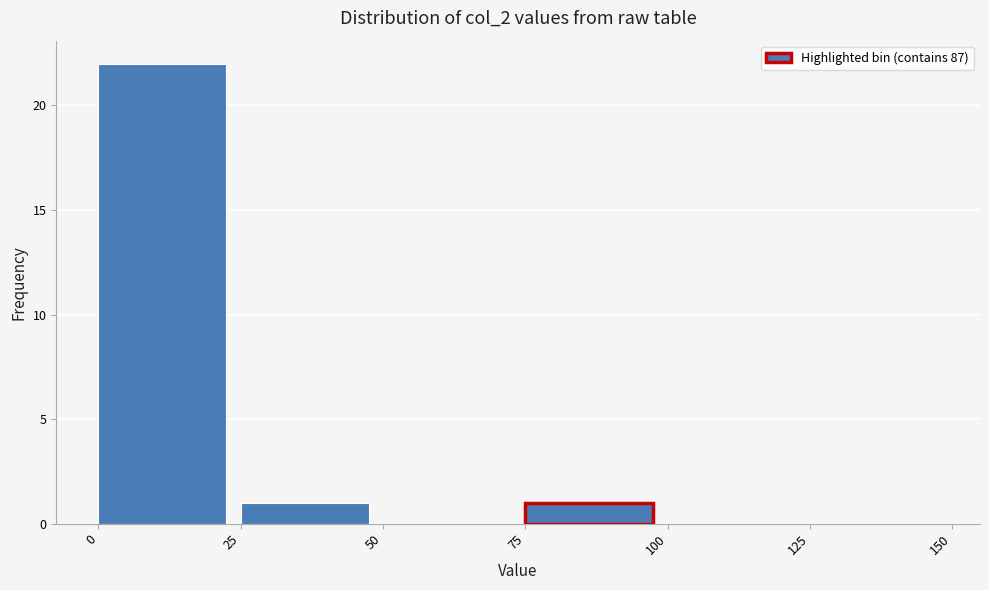

Over which range of the x-axis is the bar tallest?

0 to 25